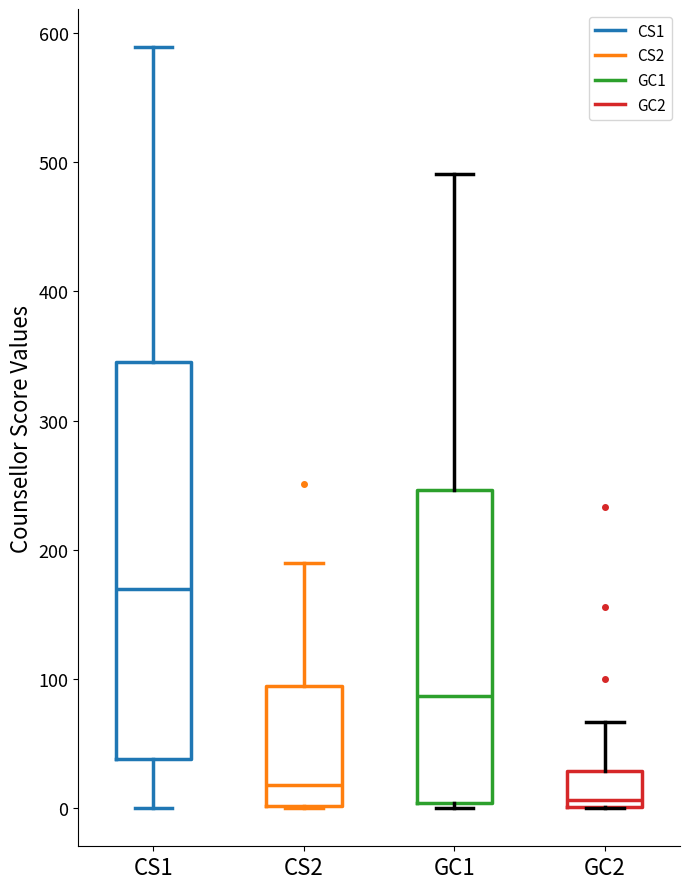

Which box has the lowest median line?

GC2